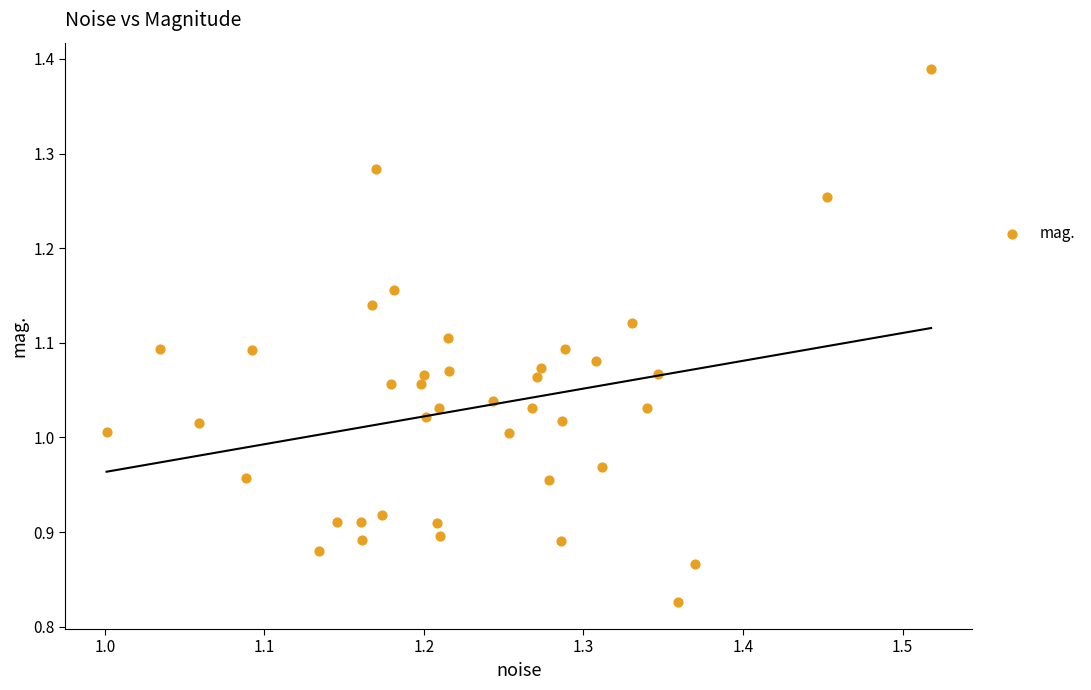

What is the range of X values (max minus min)?

0.5